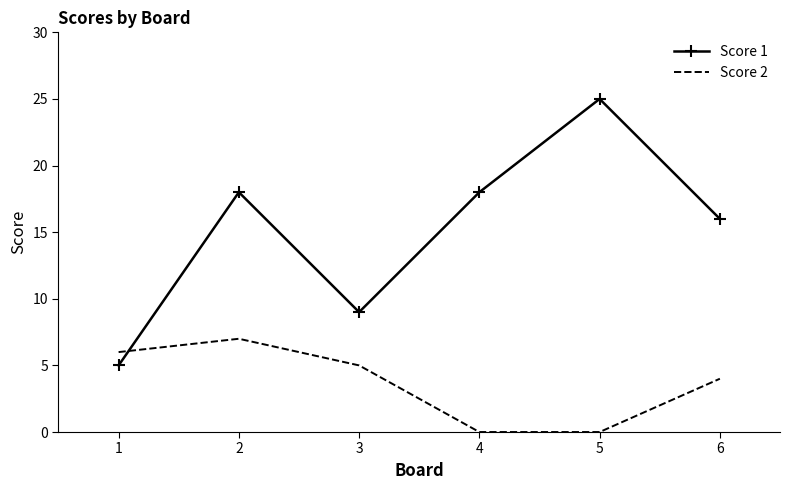

Between 1 and 3, which series saw the biggest shift?

Score 1